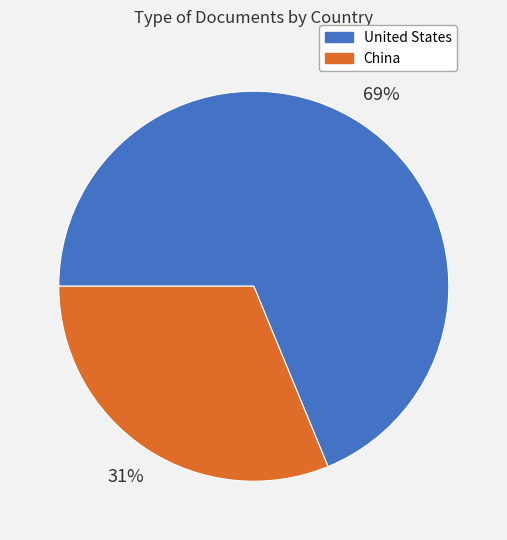

Which slice is the smallest?

China